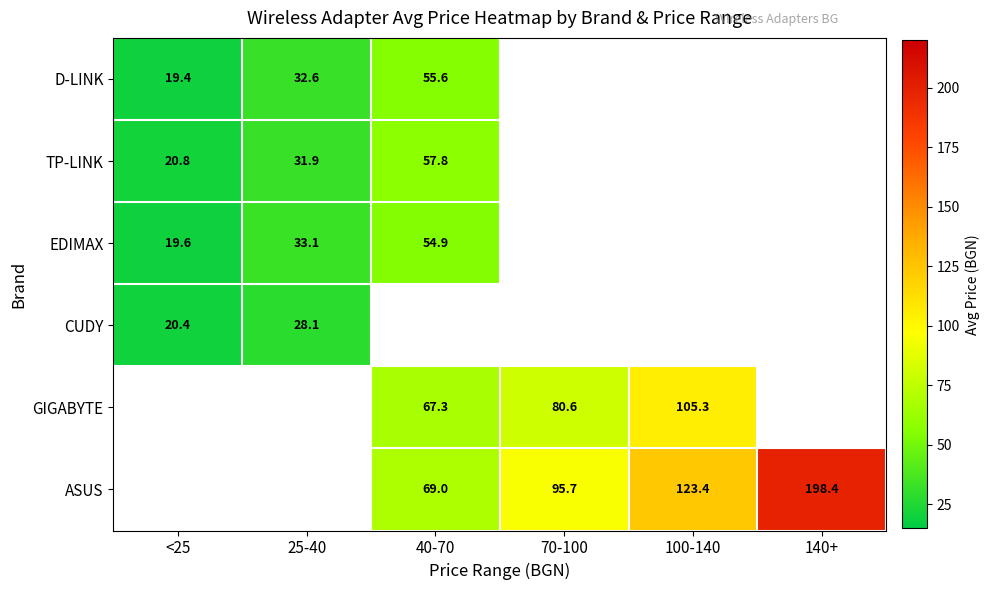

What is the difference between the maximum and minimum values in the EDIMAX series?

35.4